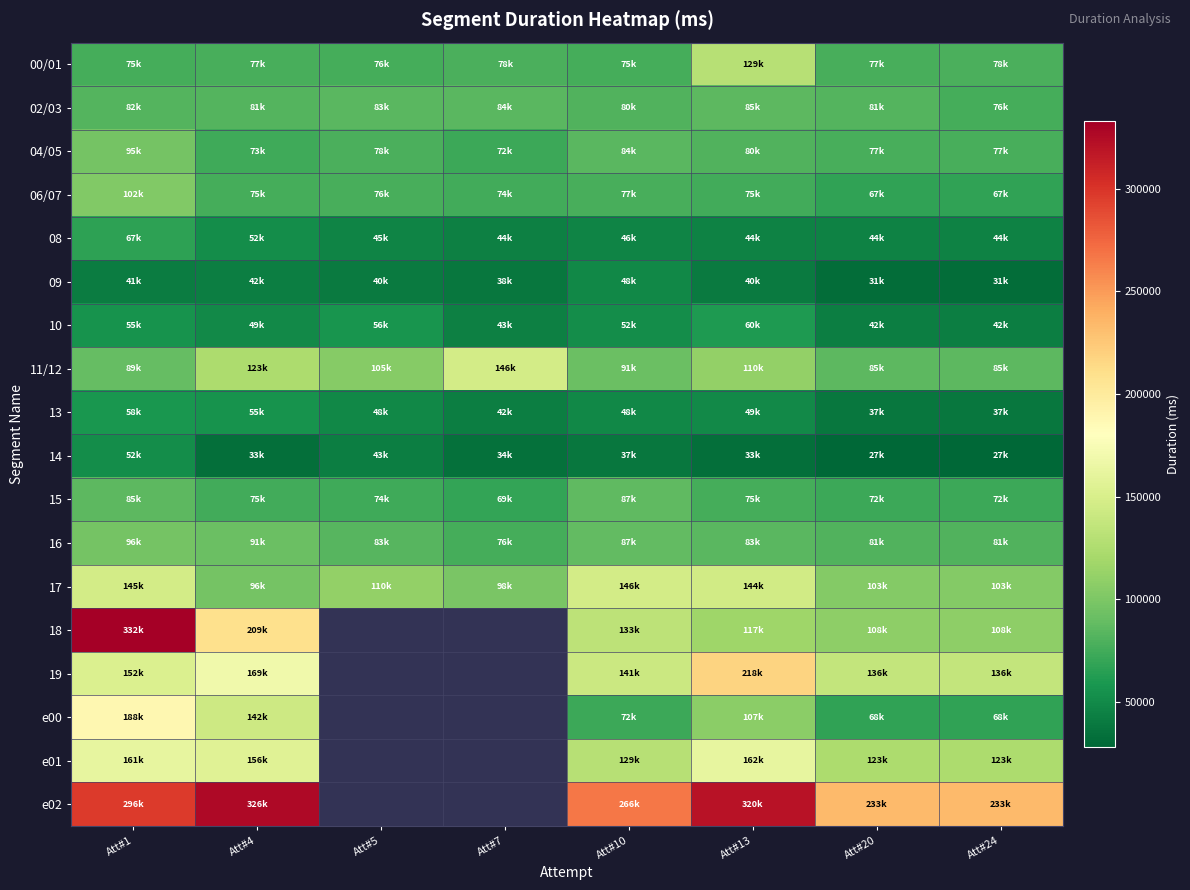

How many series are shown in this chart?

18